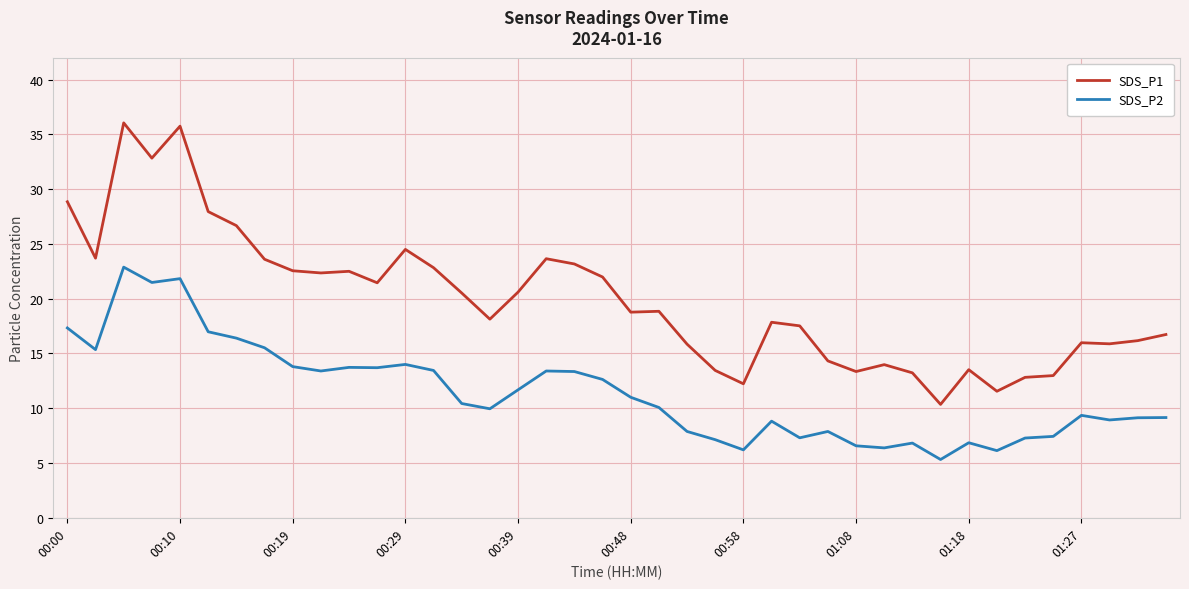

How many lines are shown in the chart?

2